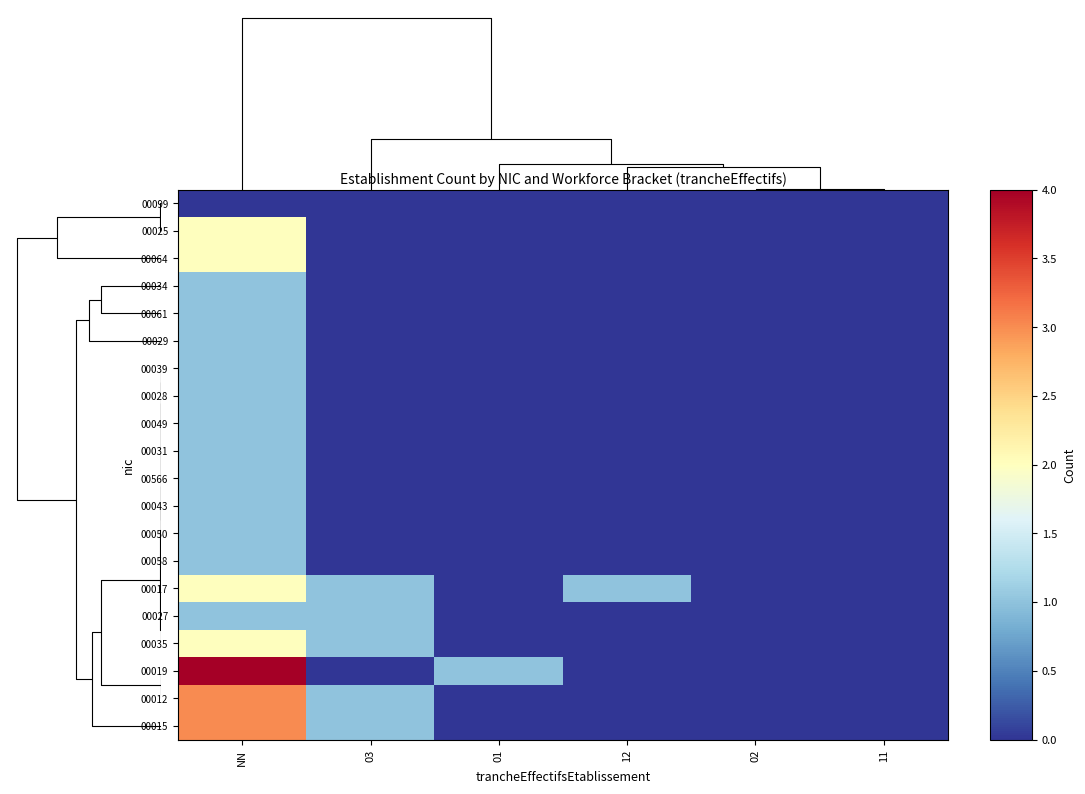

Count the number of categories in the chart.

6